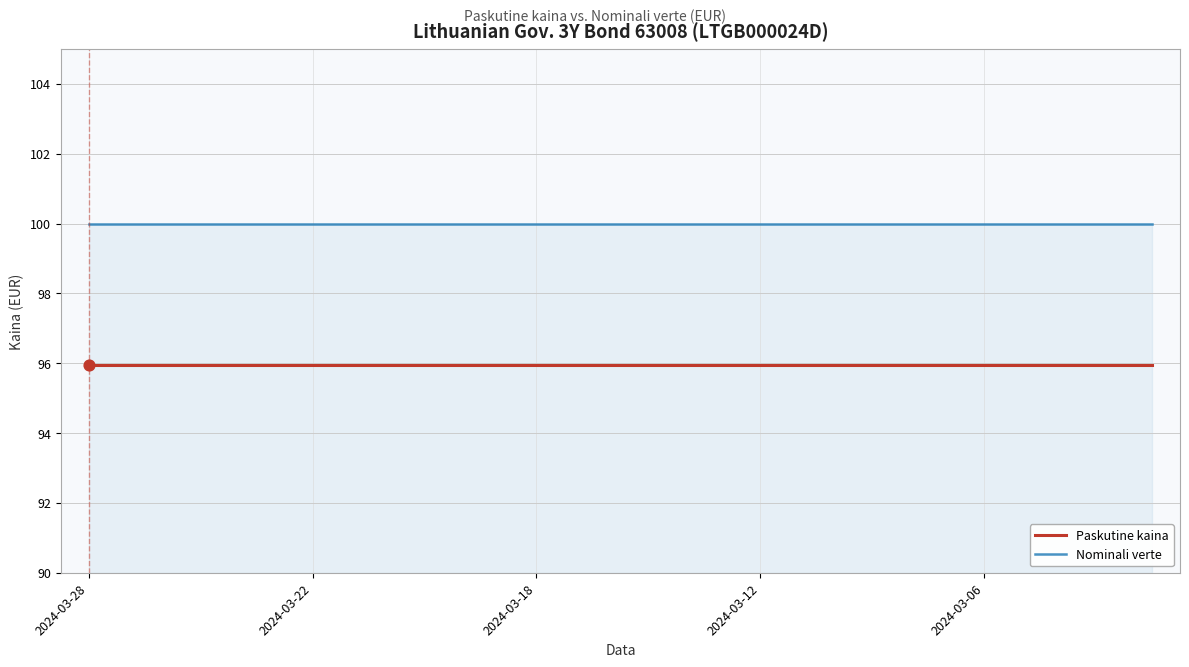

What is the lowest value of the Nominali verte series?

100.0